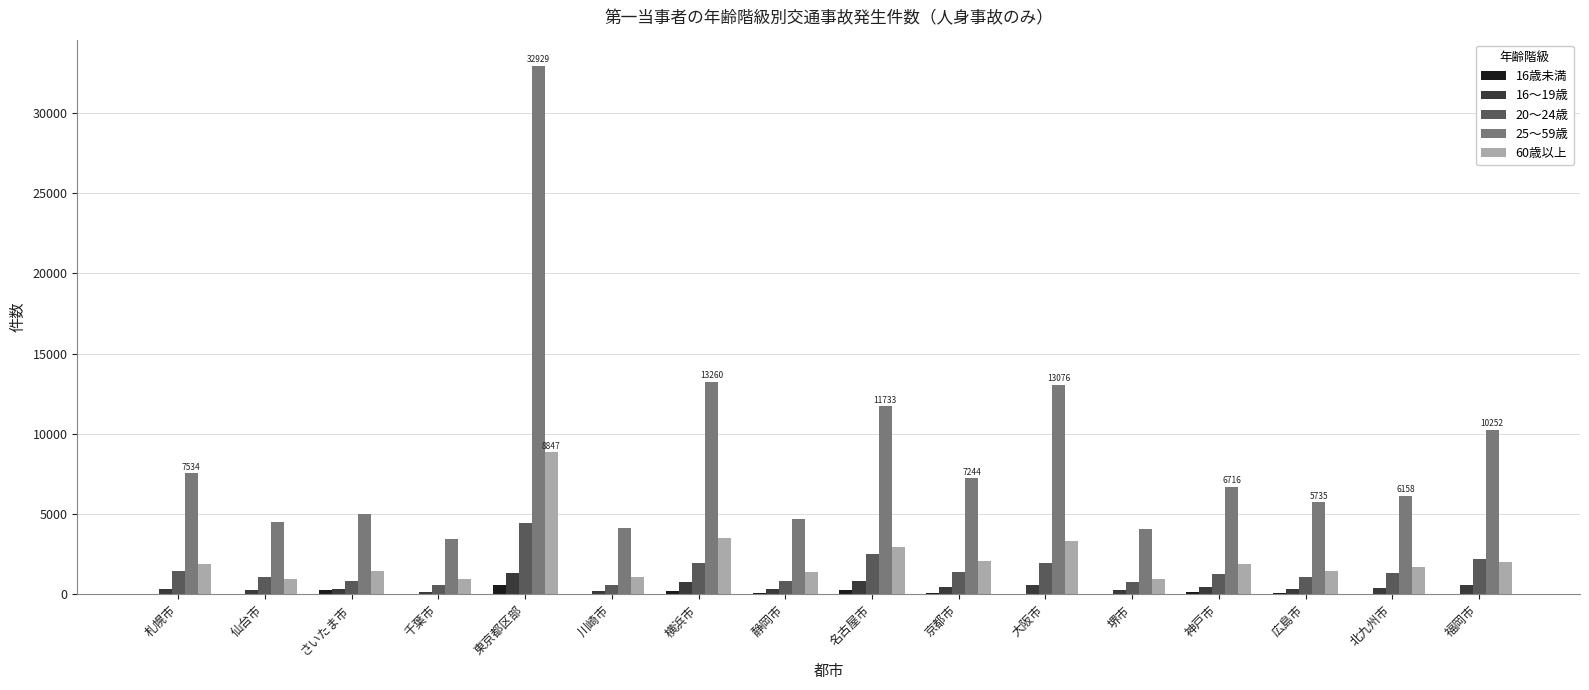

The value of 20～24歳 at 仙台市 is 1070. True or false?

True